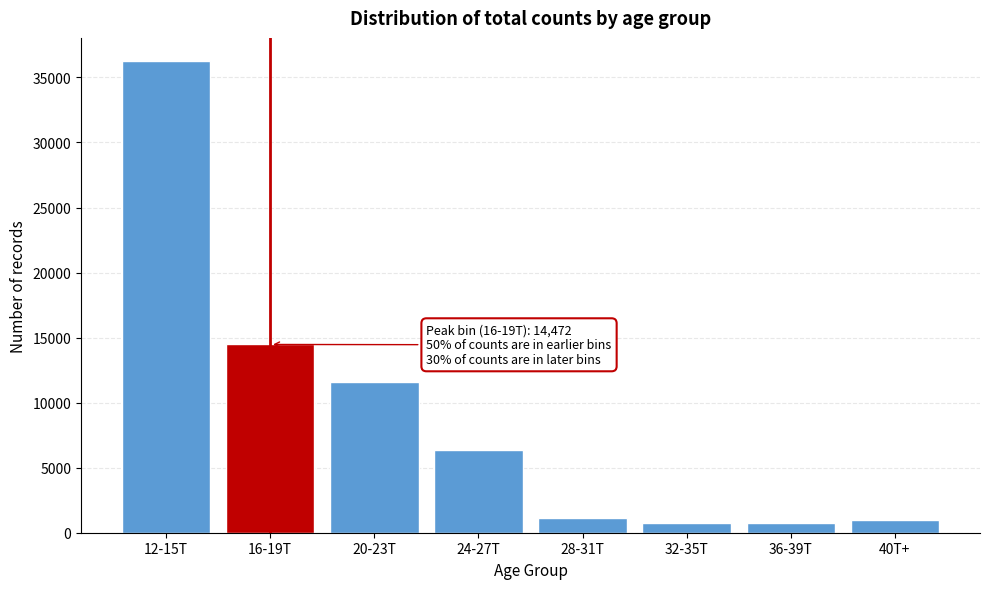

What is the label of the 2nd bar from the right?

36-39T